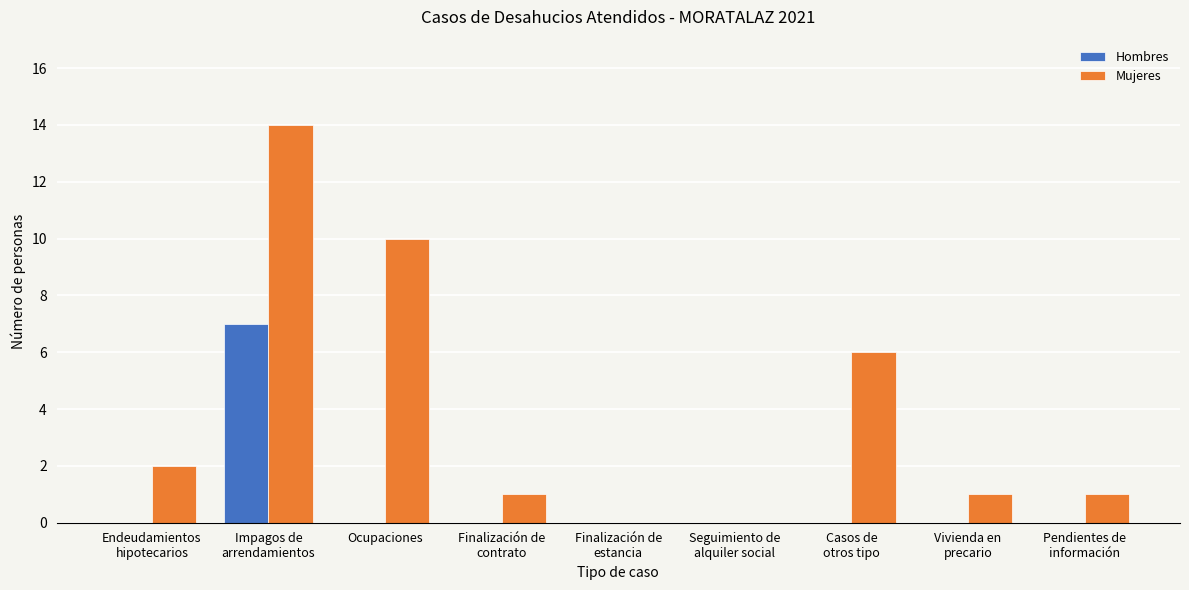

Reading left to right, list all the values displayed in this chart.

Hombres: 0	7	0	0	0	0	0	0	0
Mujeres: 2	14	10	1	0	0	6	1	1